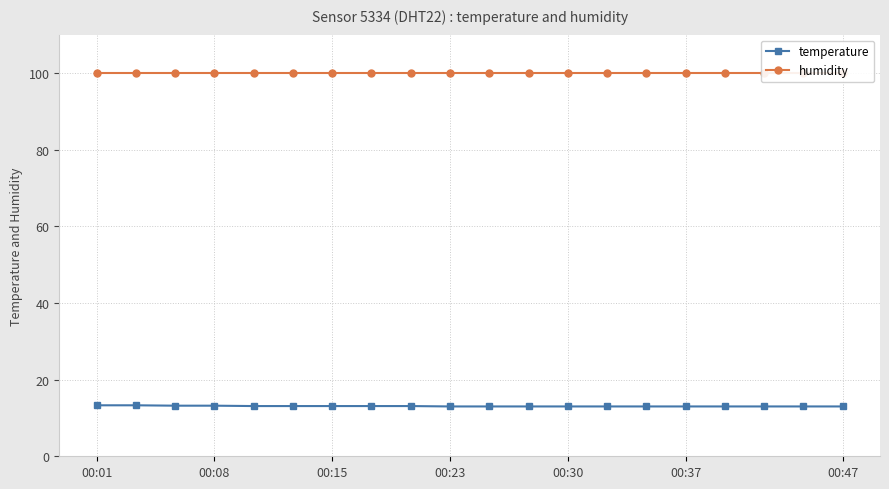

What is the value of the humidity point at the 20th from the left?

99.9